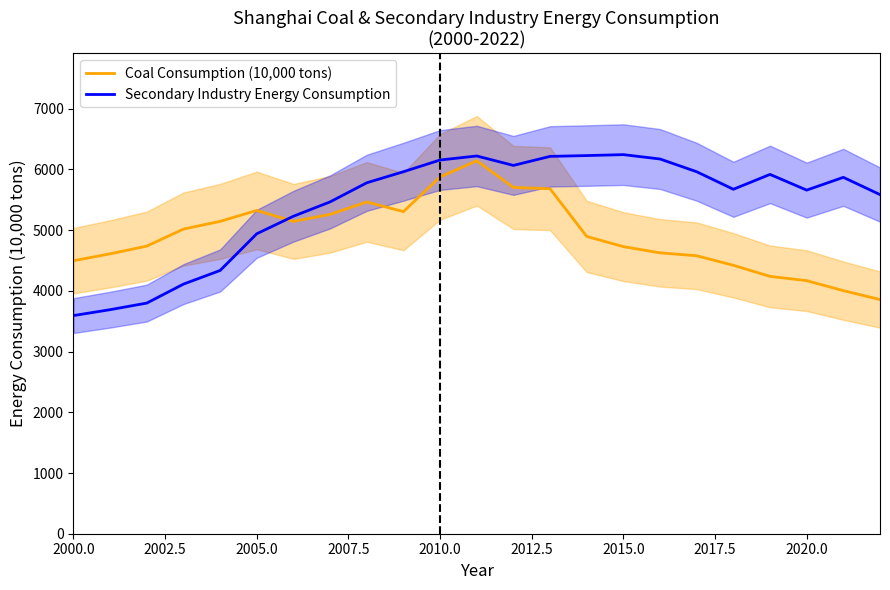

After their last crossing, which series has the higher values: Secondary Industry Energy Consumption or Coal Consumption (10,000 tons)?

Secondary Industry Energy Consumption